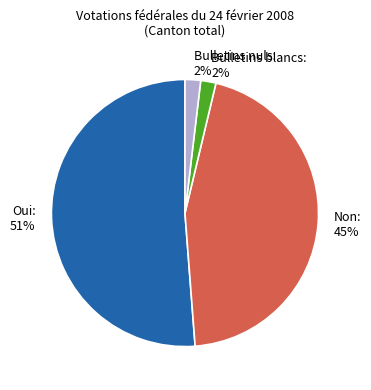

To the nearest percent, what is the combined percentage of Non and Bulletins blancs?

47%